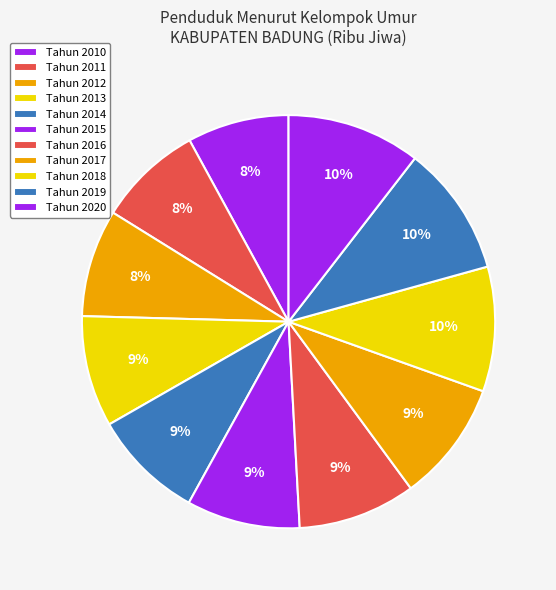

How many slices are in this pie chart?

11